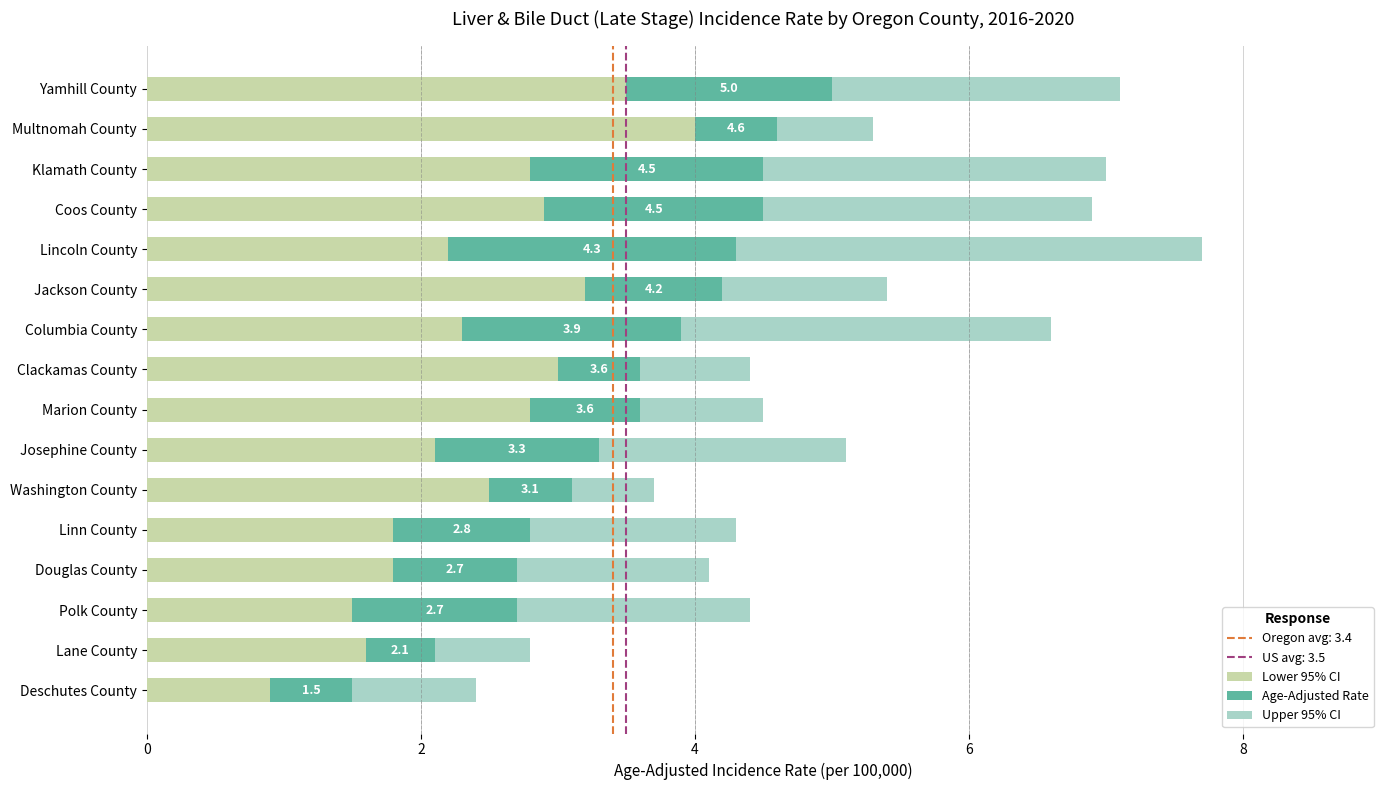

At which label does Lower 95% CI reach its peak?

Multnomah County